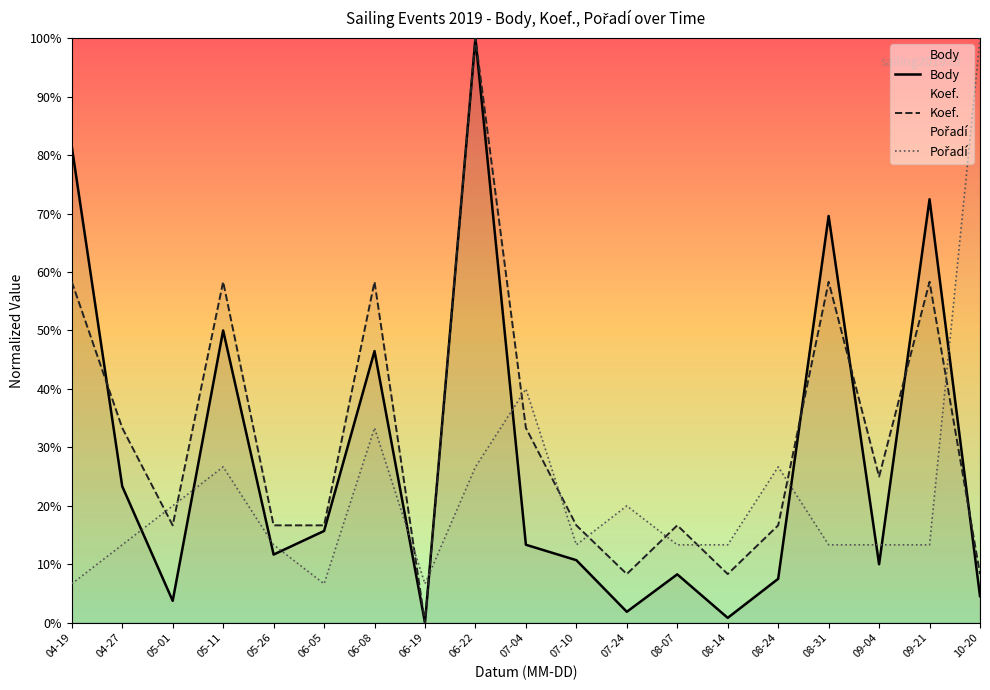

Is the value of Pořadí at 05-11 greater than the value of Koef. at 10-20?

Yes